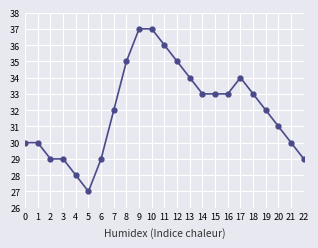

Reading left to right, extract all data points from this chart.

30	30	29	29	28	27	29	32	35	37	37	36	35	34	33	33	33	34	33	32	31	30	29